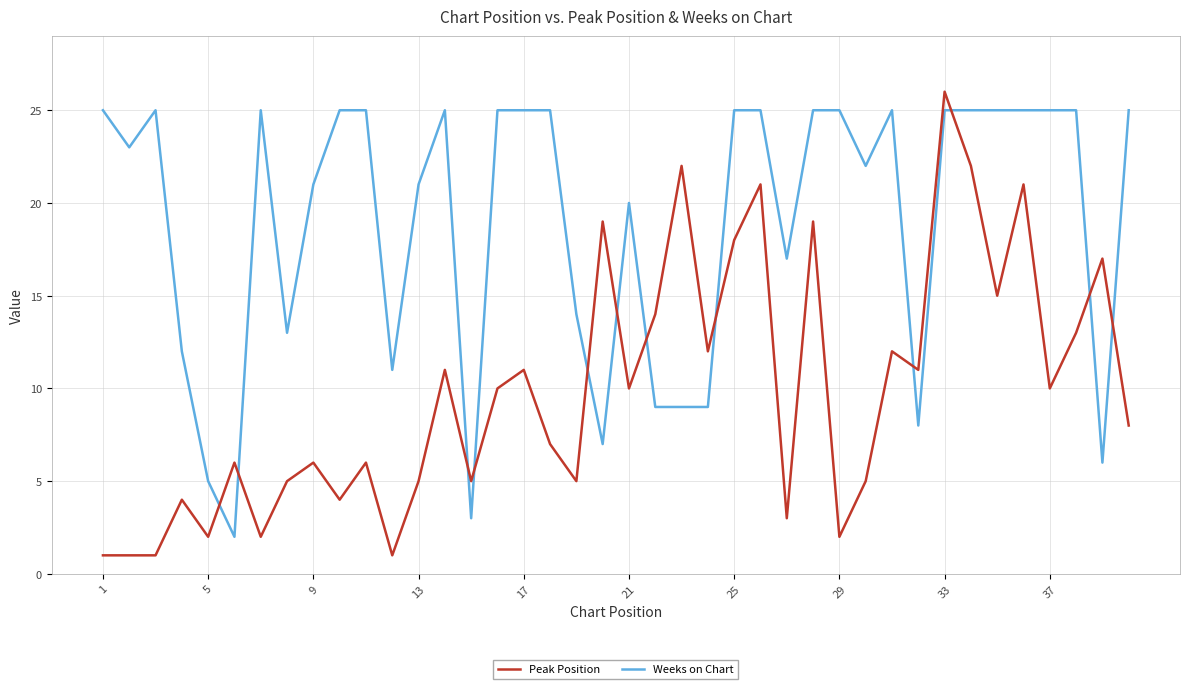

What is the smallest value displayed?

1